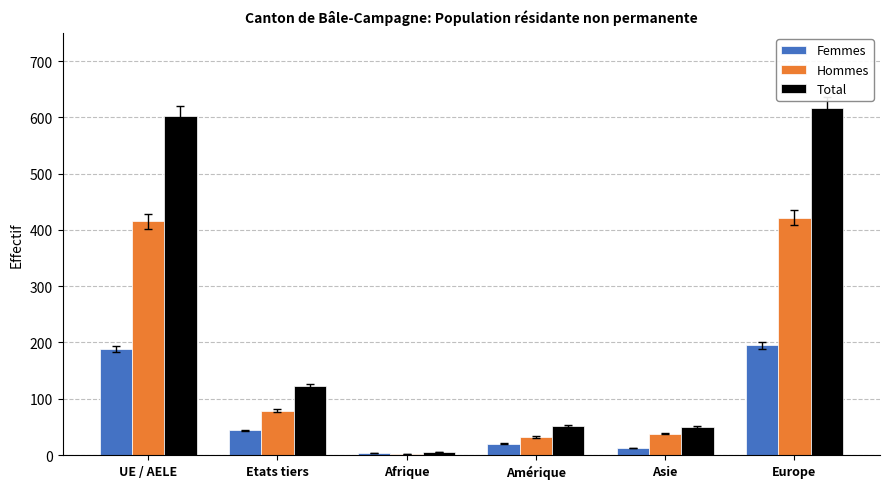

What is the sum of all Femmes values?

463